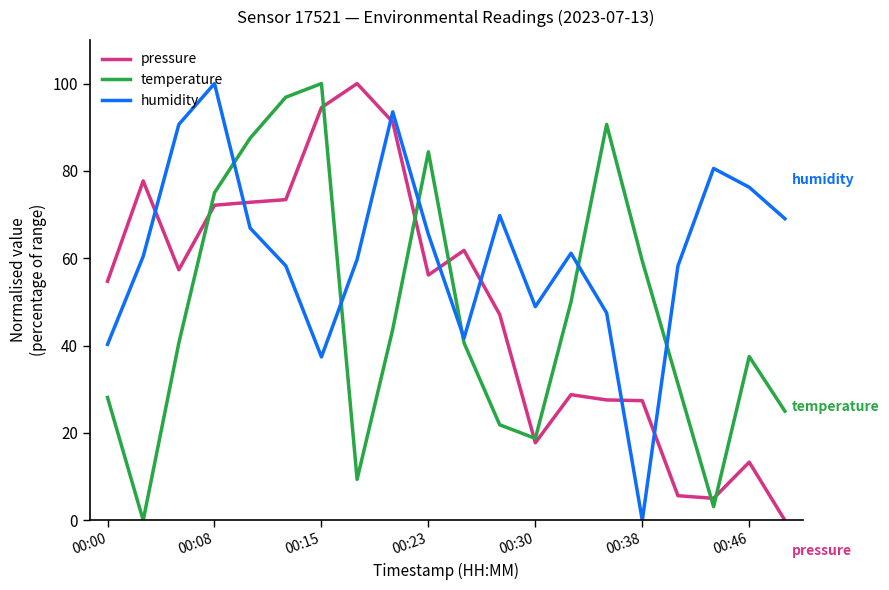

True or false: humidity and temperature intersect in this chart.

True